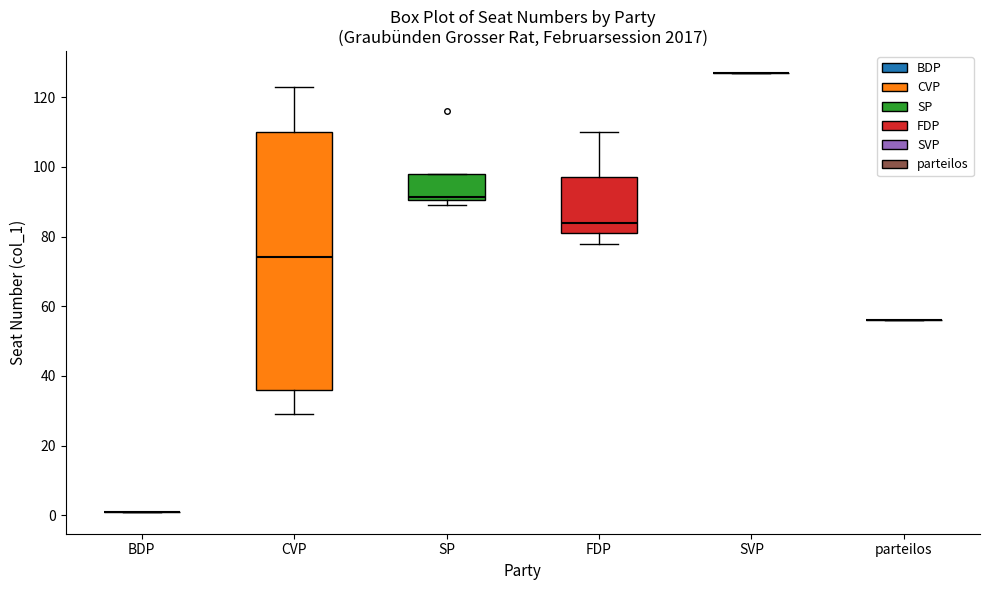

Where is the lower edge of the box for SP on the y-axis? The values are not printed on the chart, so give them approximately, as read against the axis.

90